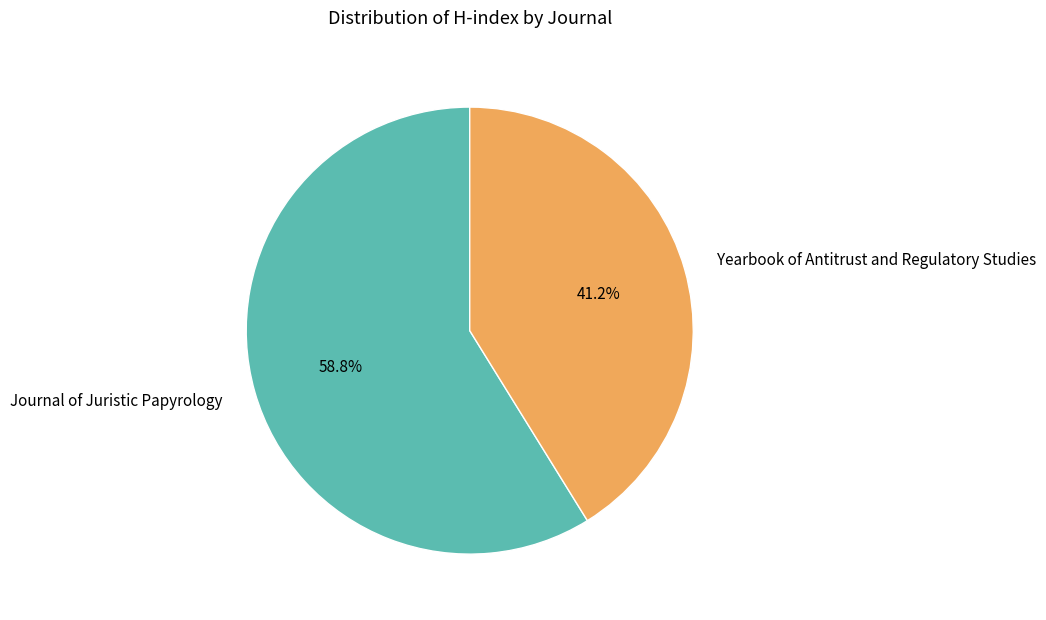

The Journal of Juristic Papyrology slice represents 59% of the pie. True or false?

True